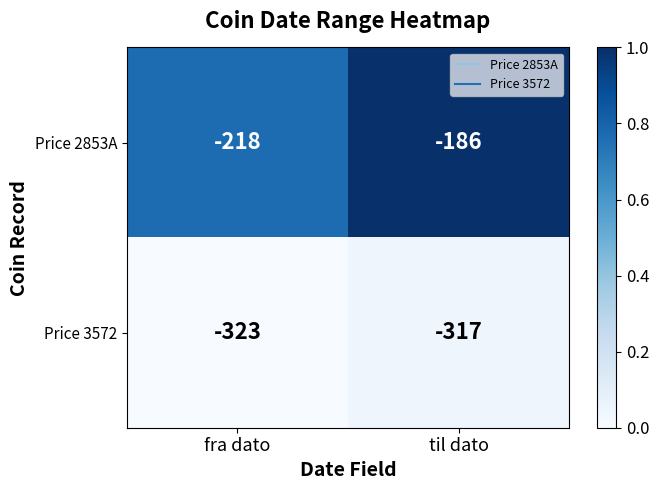

Reading right to left, what are all the values shown in this chart?

Price 2853A: -186	-218
Price 3572: -317	-323